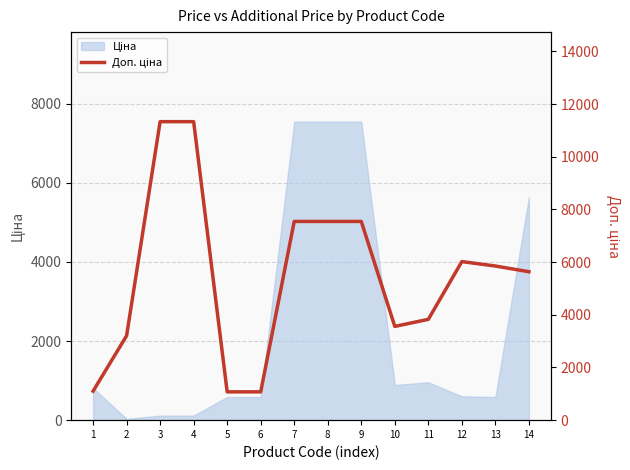

How many categories are shown in the chart?

14